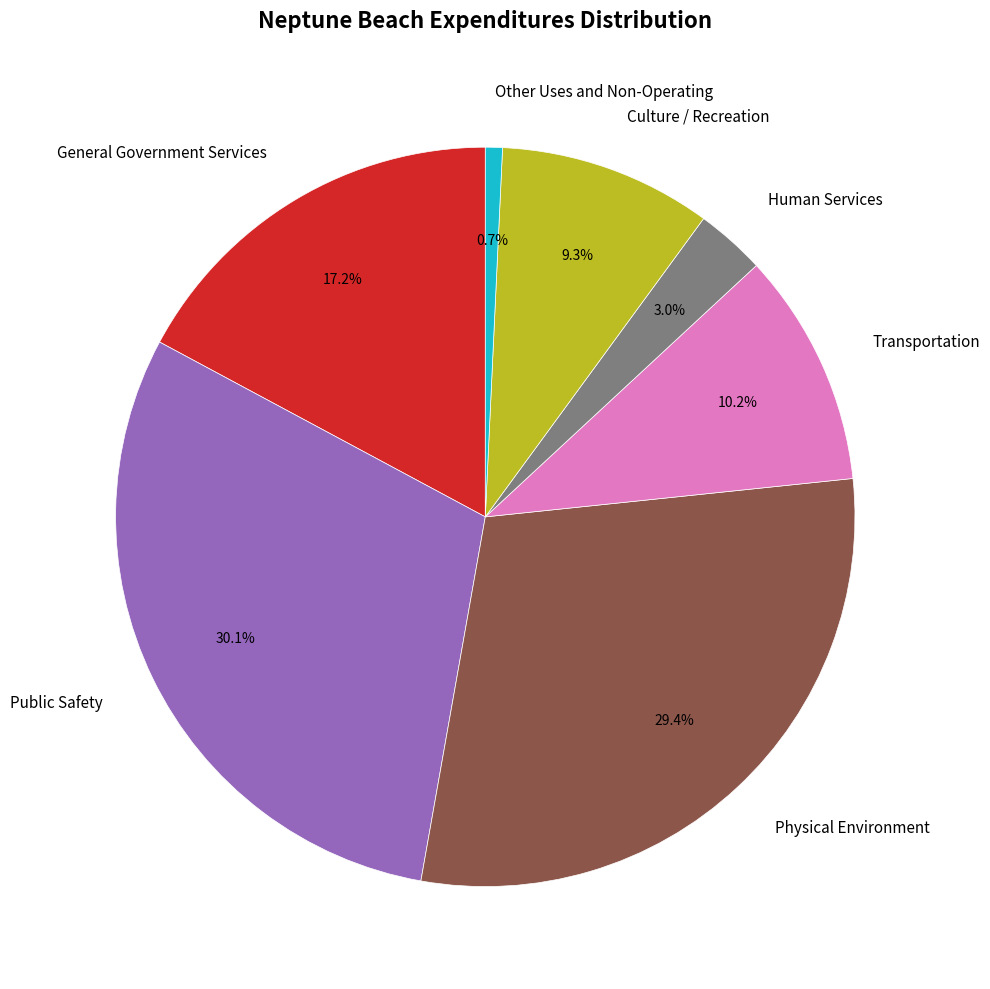

Count the number of slices in the pie.

7